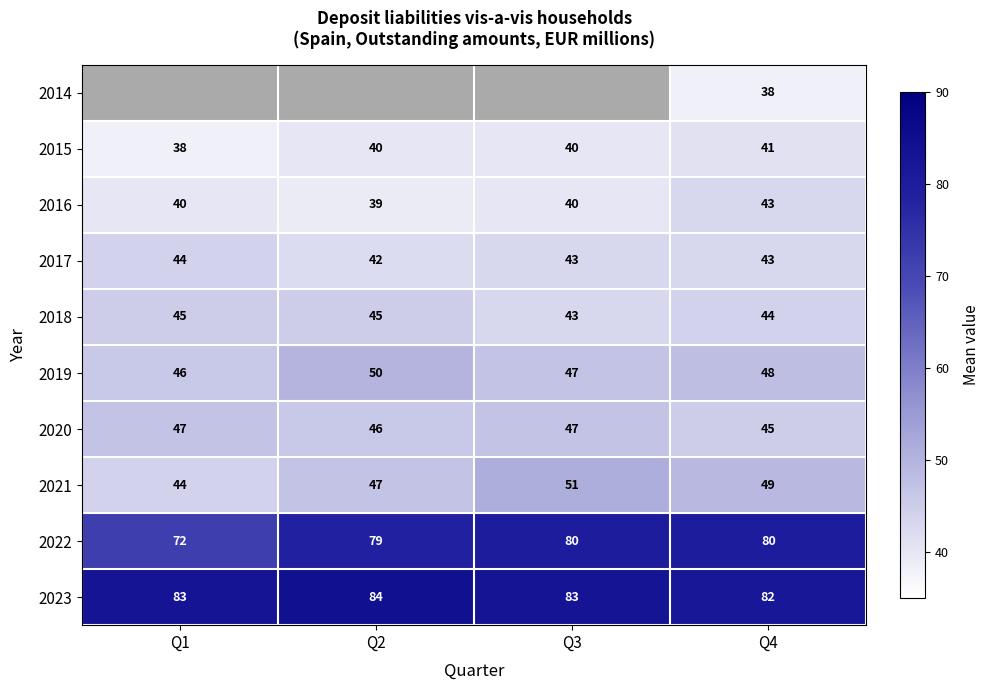

What is the sum of the 2017 values at Q1 and Q2?

86